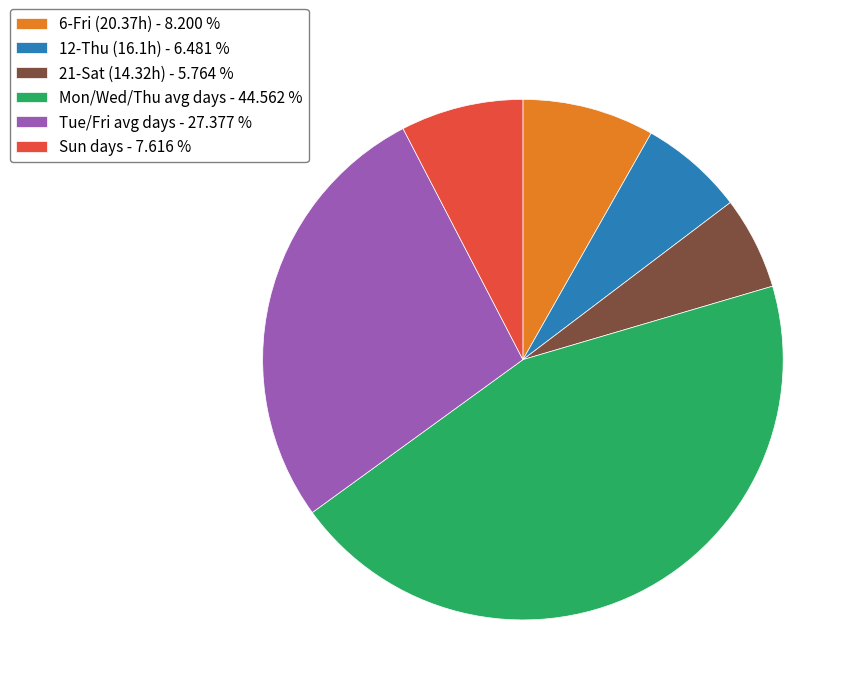

Which slice is the smallest?

21-Sat (14.32h) - 5.764 %